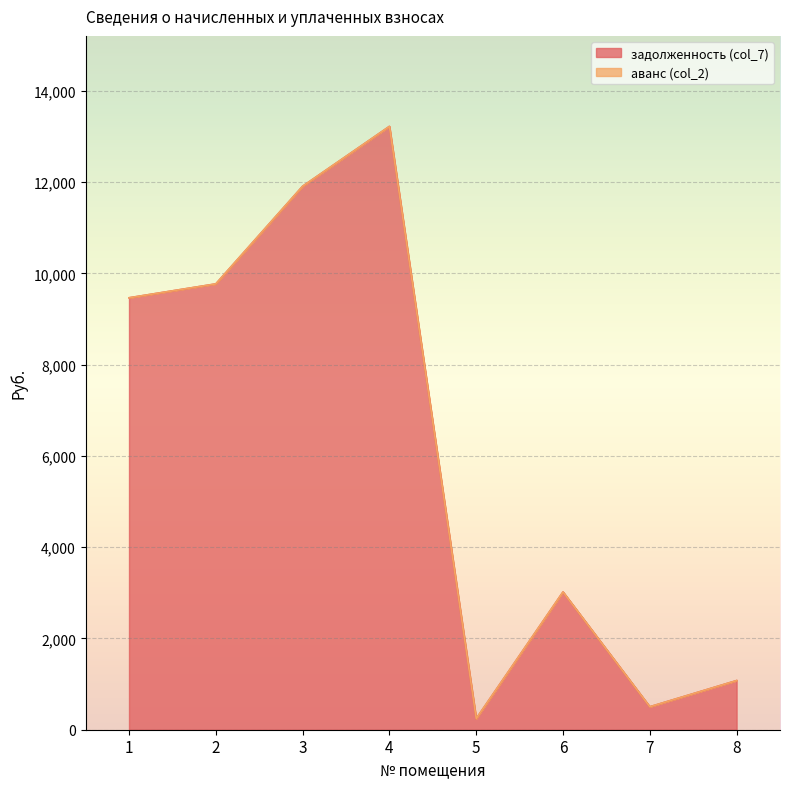

How many lines are shown in the chart?

2